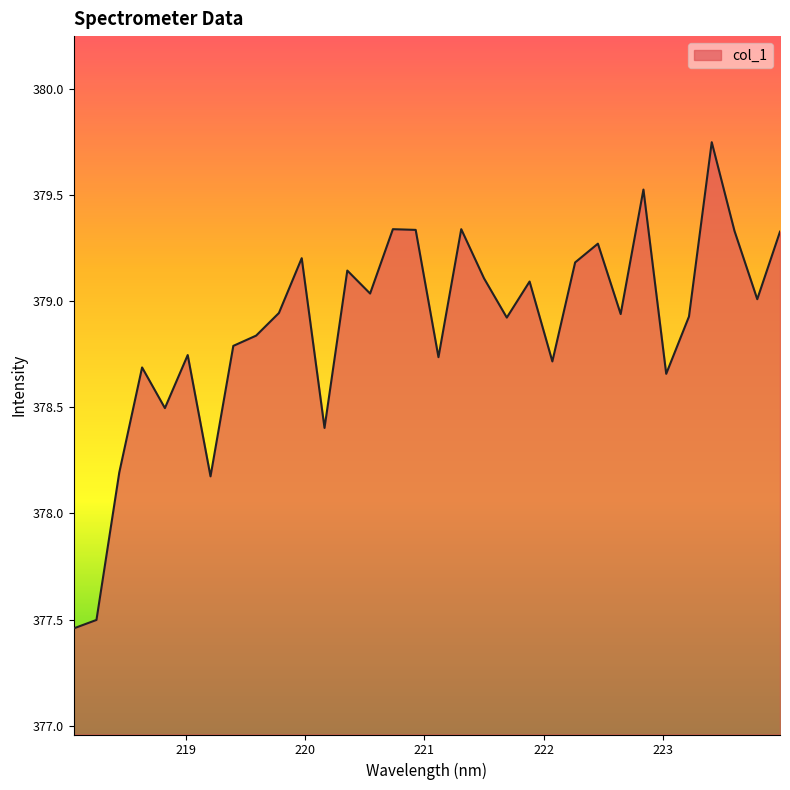

What is the difference between the maximum and minimum values?

2.3